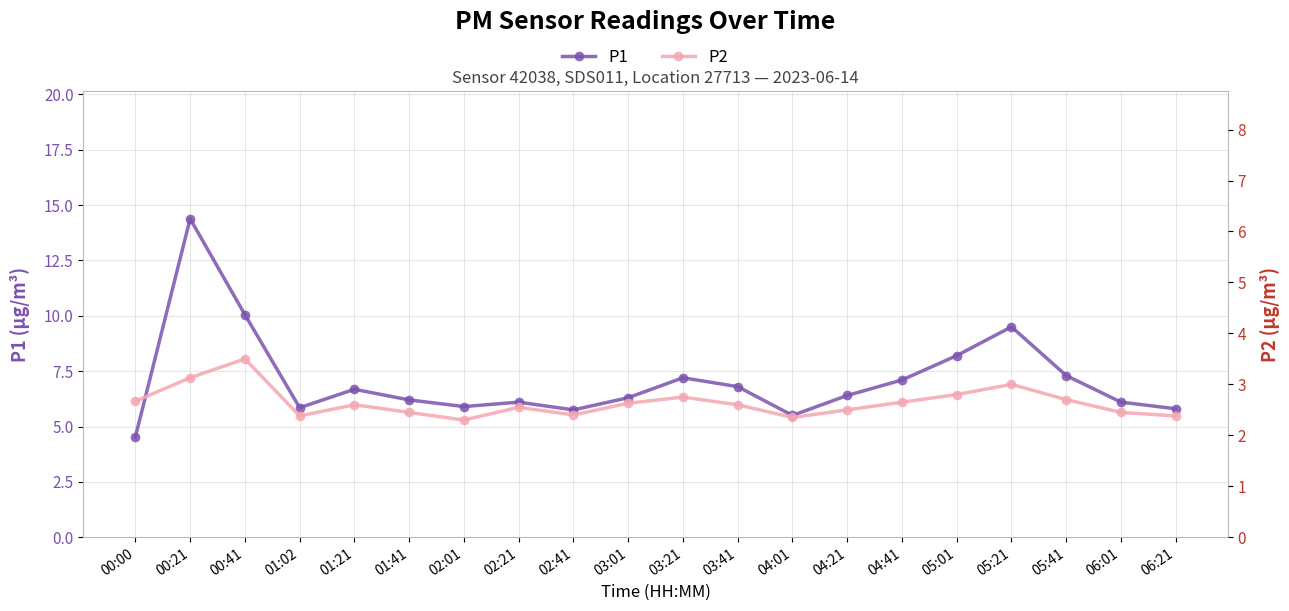

Between 03:21 and 06:21, which is larger?

03:21